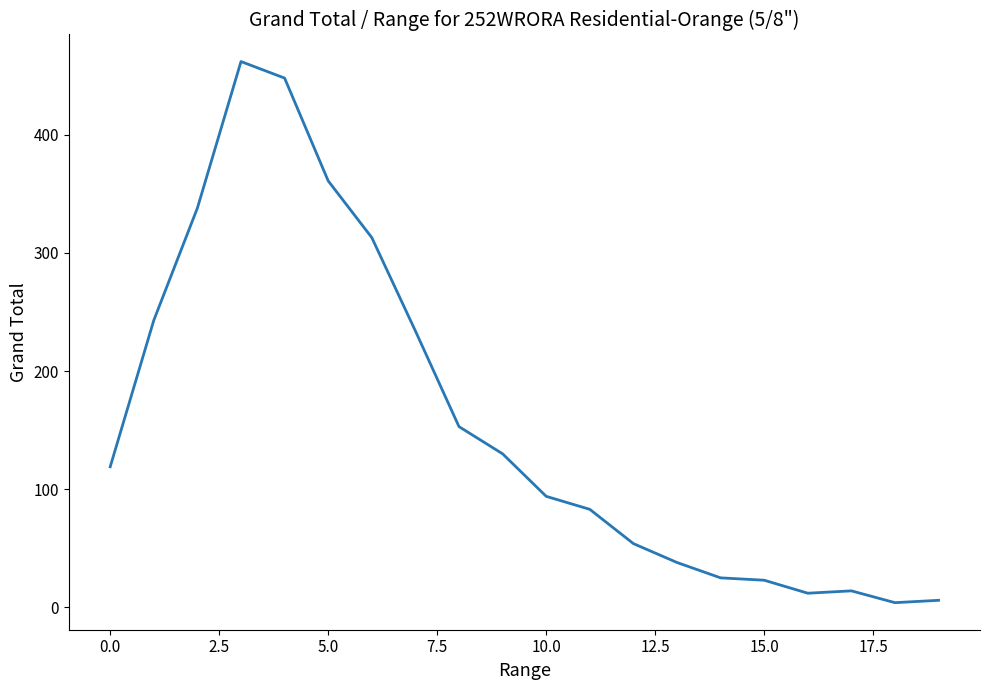

How many distinct data groups are displayed?

1